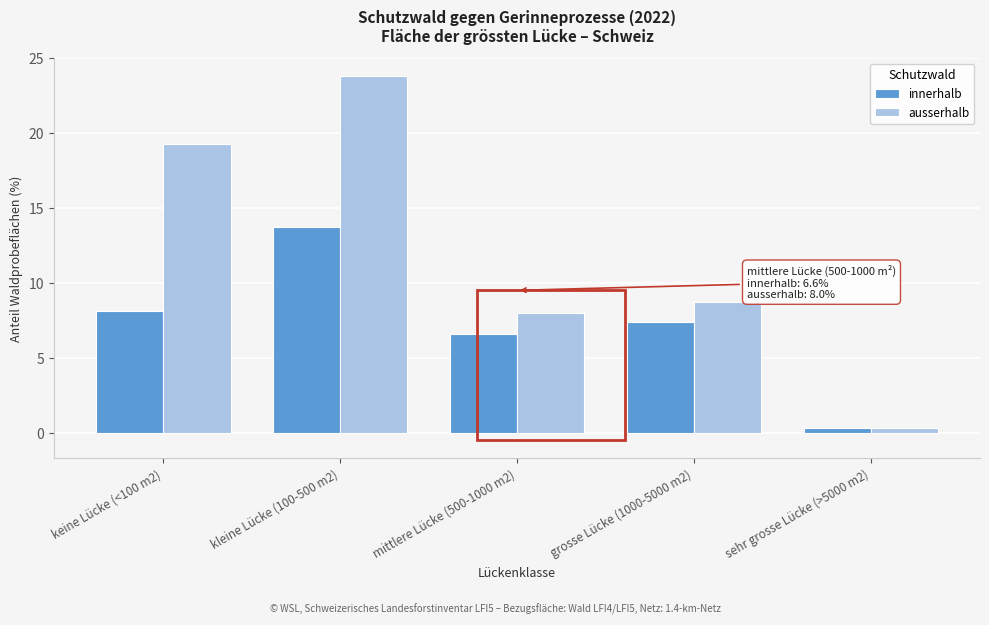

Reading left to right, extract all data points from this chart.

innerhalb: keine Lücke (<100 m2)=8.1	kleine Lücke (100-500 m2)=13.7	mittlere Lücke (500-1000 m2)=6.6	grosse Lücke (1000-5000 m2)=7.4	sehr grosse Lücke (>5000 m2)=0.3
ausserhalb: keine Lücke (<100 m2)=19.3	kleine Lücke (100-500 m2)=23.8	mittlere Lücke (500-1000 m2)=8.0	grosse Lücke (1000-5000 m2)=8.7	sehr grosse Lücke (>5000 m2)=0.3